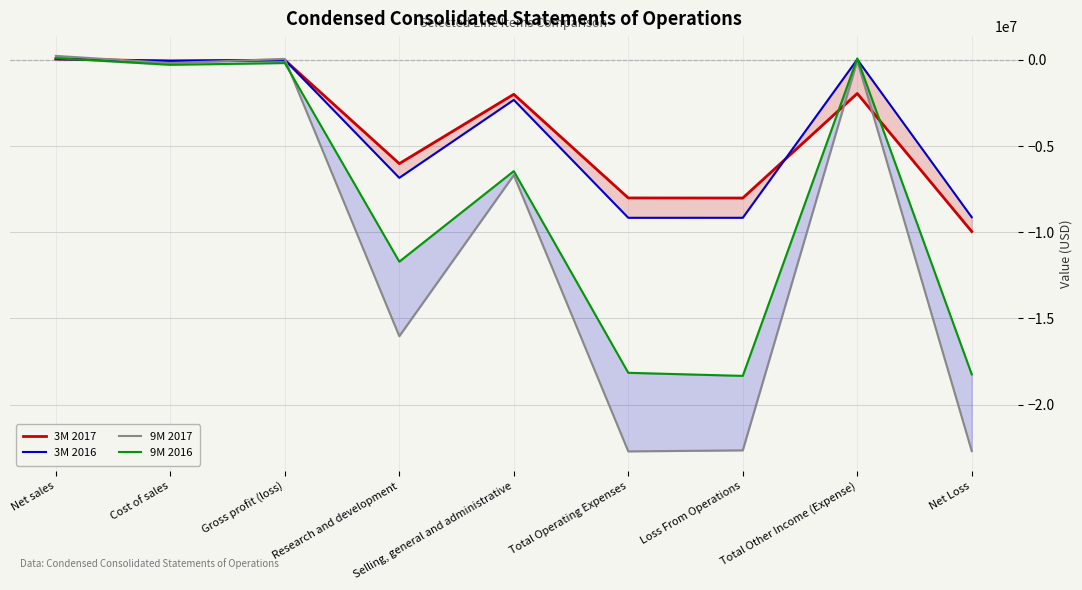

Where is the first local minimum for 9M 2017?

Cost of sales